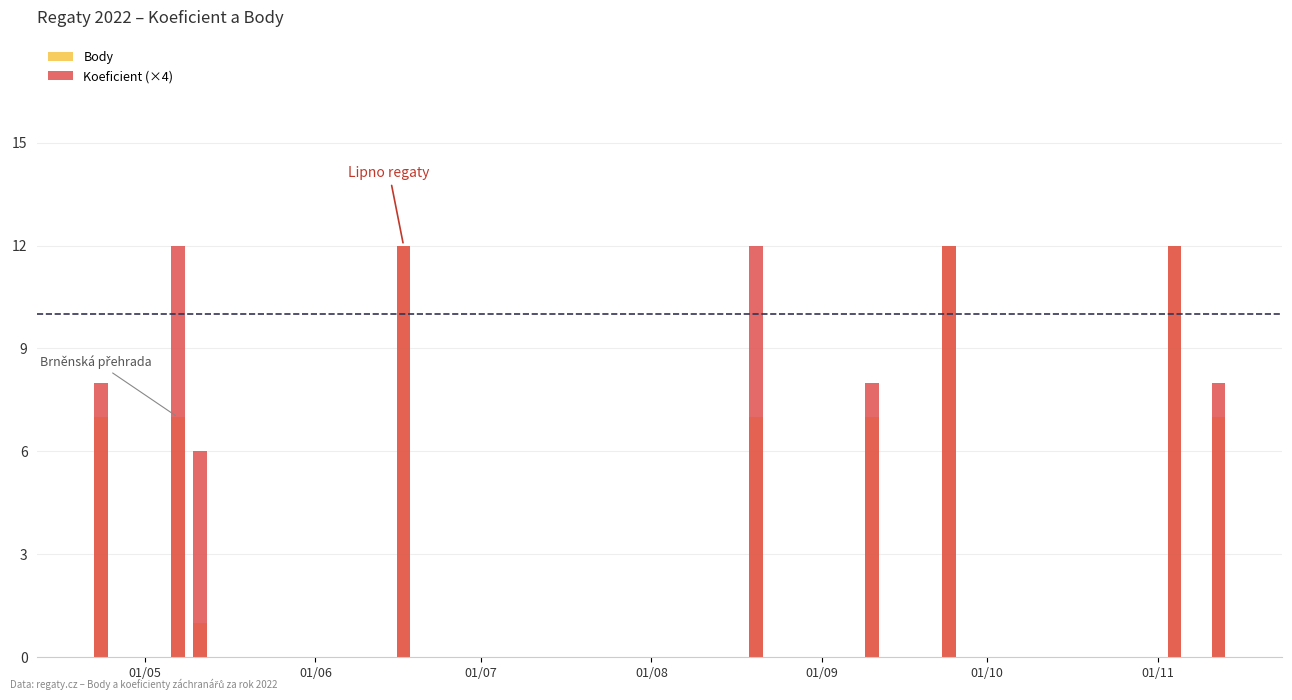

Which category has the highest value across all series?

01/08